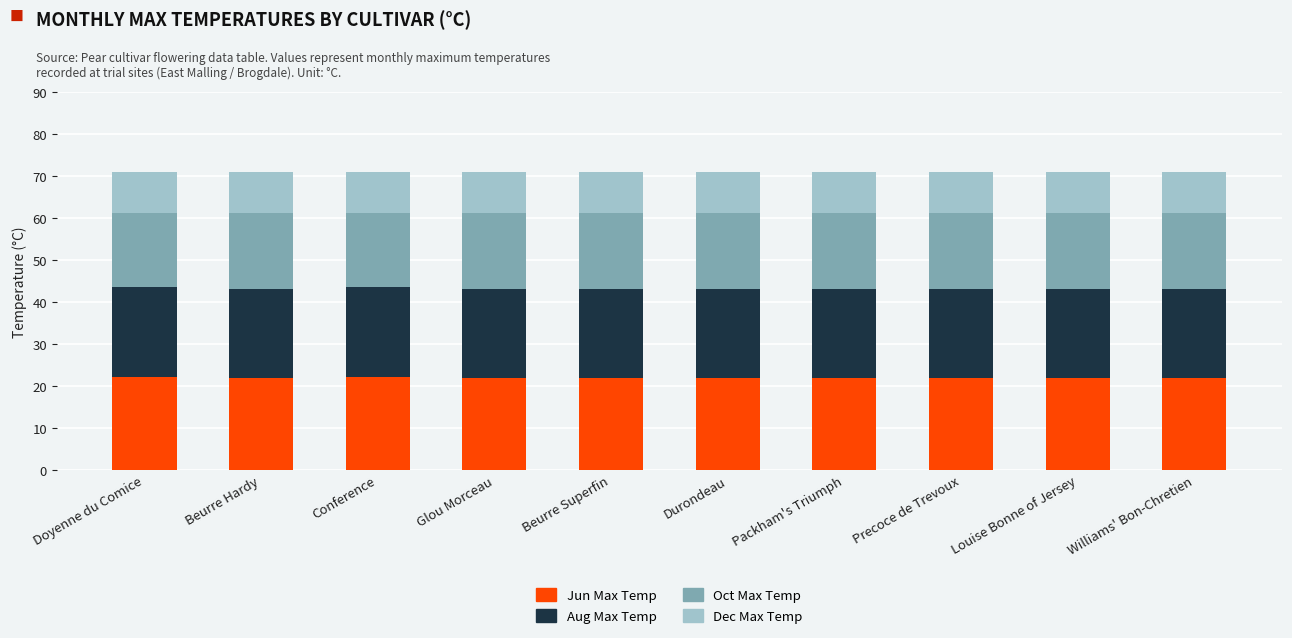

True or false: Jun Max Temp has a value of 14.1 at Louise Bonne of Jersey.

False